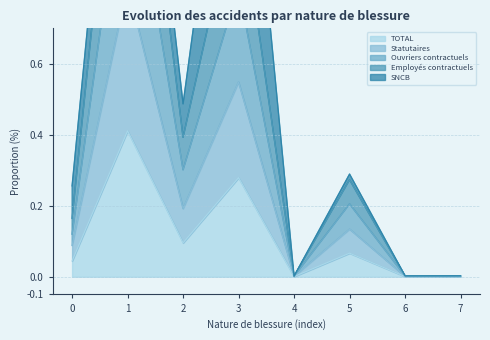

How many categories are shown in the chart?

8